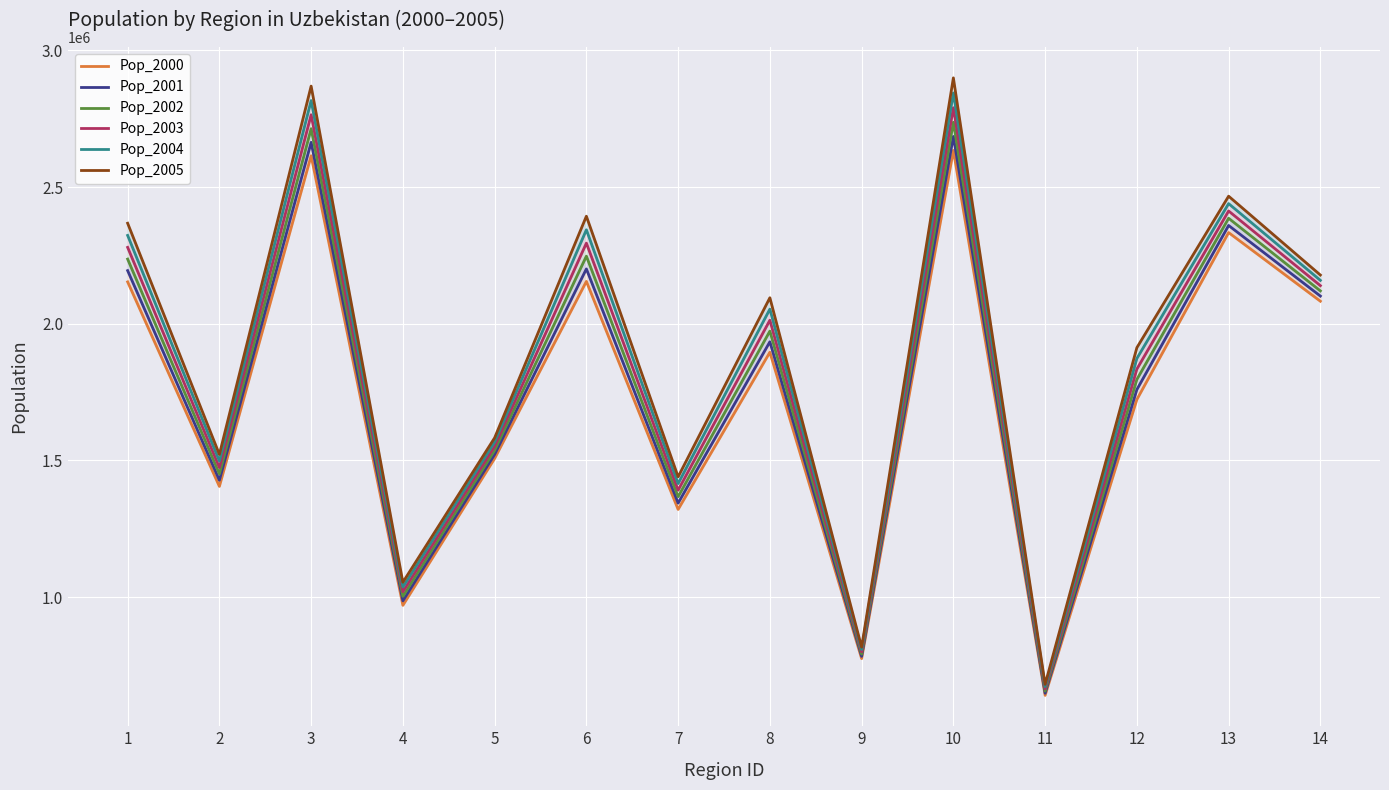

What is the difference between the maximum and minimum values in the Pop_2002 series?

2080881.6